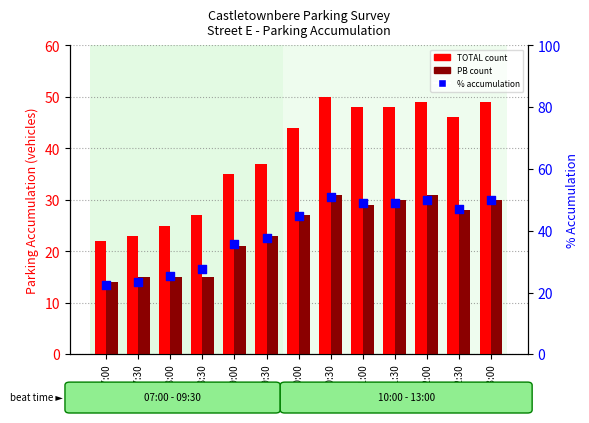

At which category is the sum across all series the highest?

10:30